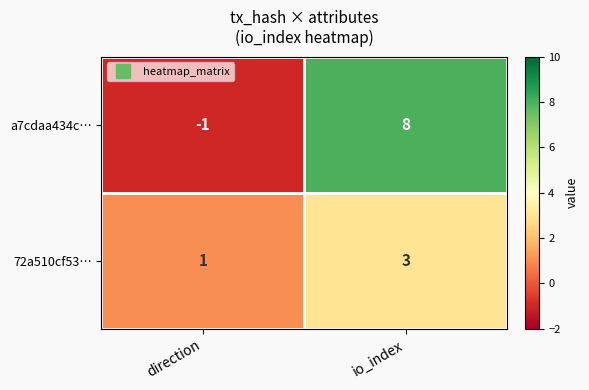

True or false: a7cdaa434c… has a value of 2 at io_index.

False